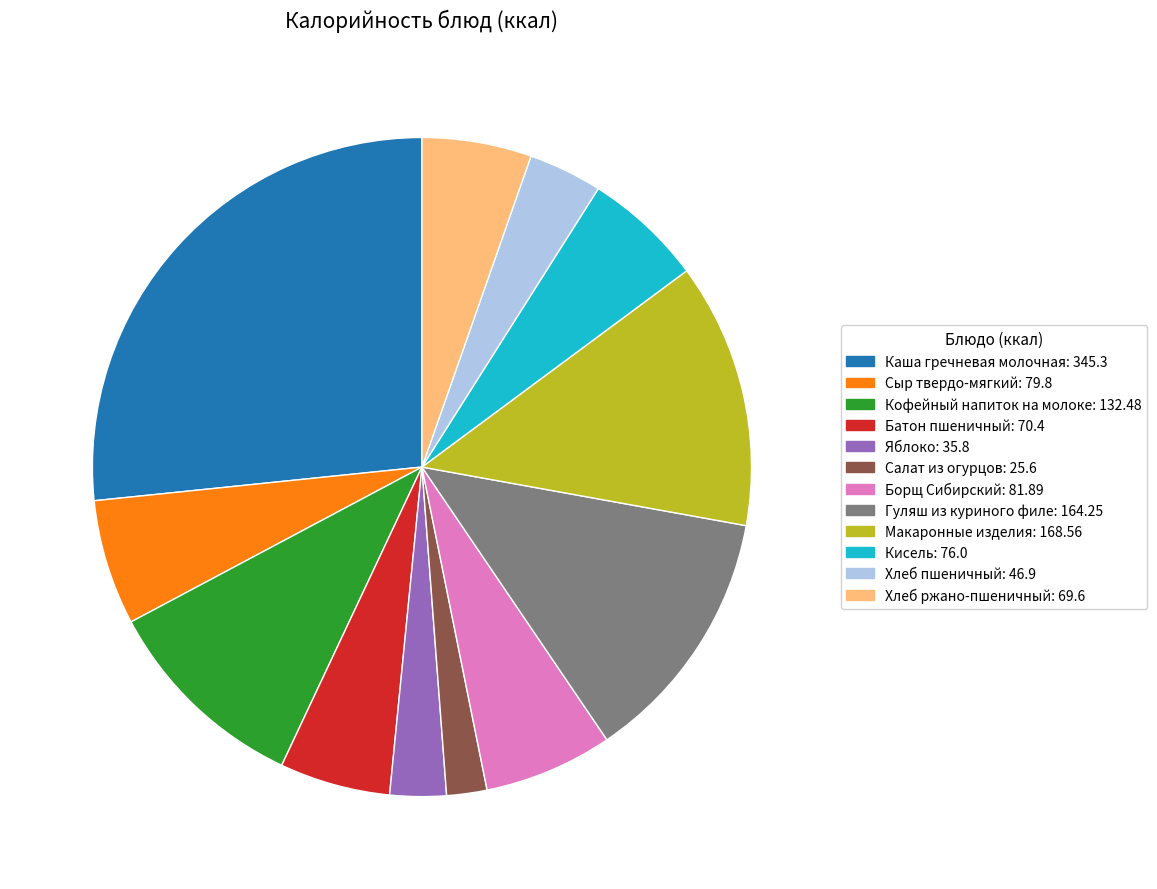

Is it true that Яблоко is 3% of the pie?

True